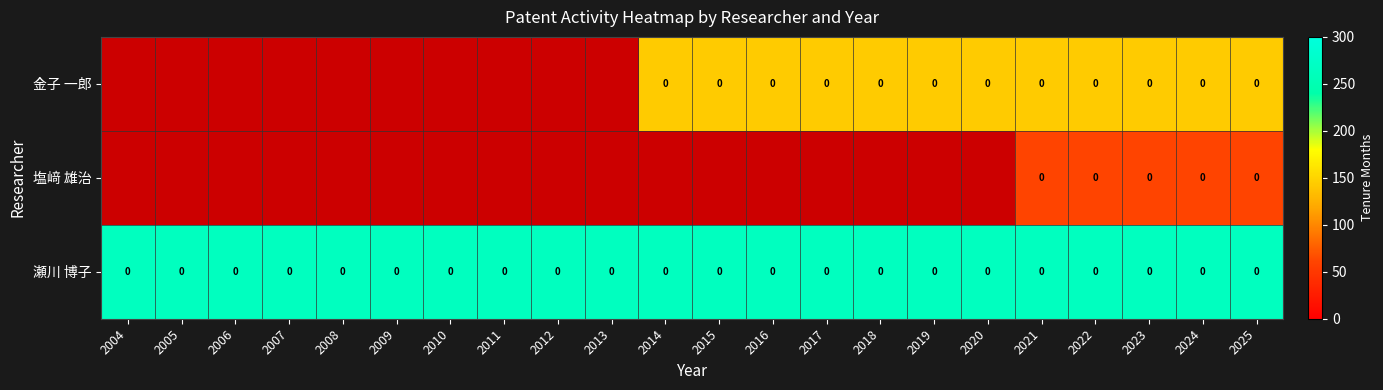

What is the sum of the 瀬川 博子 values at 2022 and 2008?

528.0